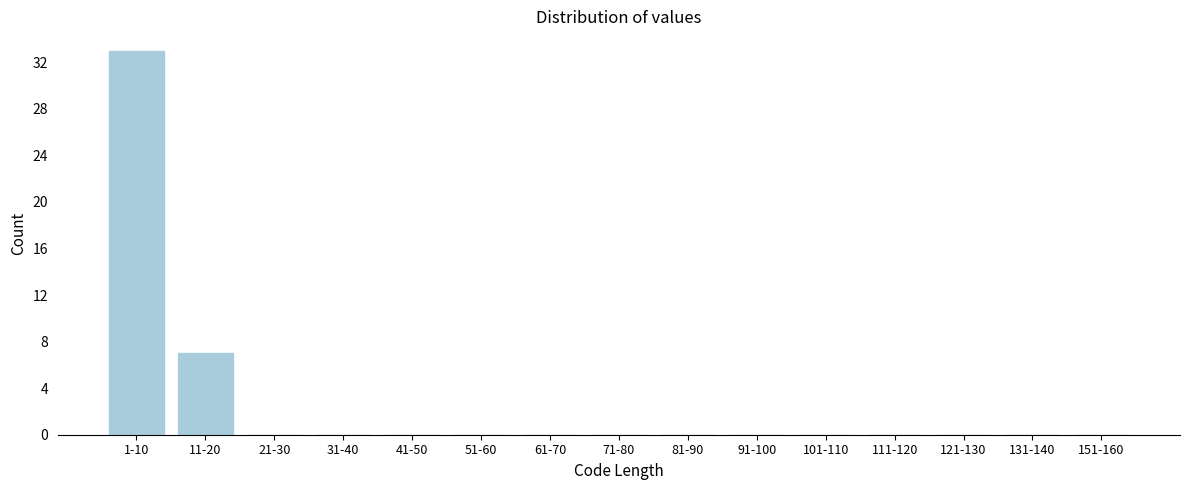

Reading right to left, extract all data points from this chart.

151-160=0	131-140=0	121-130=0	111-120=0	101-110=0	91-100=0	81-90=0	71-80=0	61-70=0	51-60=0	41-50=0	31-40=0	21-30=0	11-20=7	1-10=33